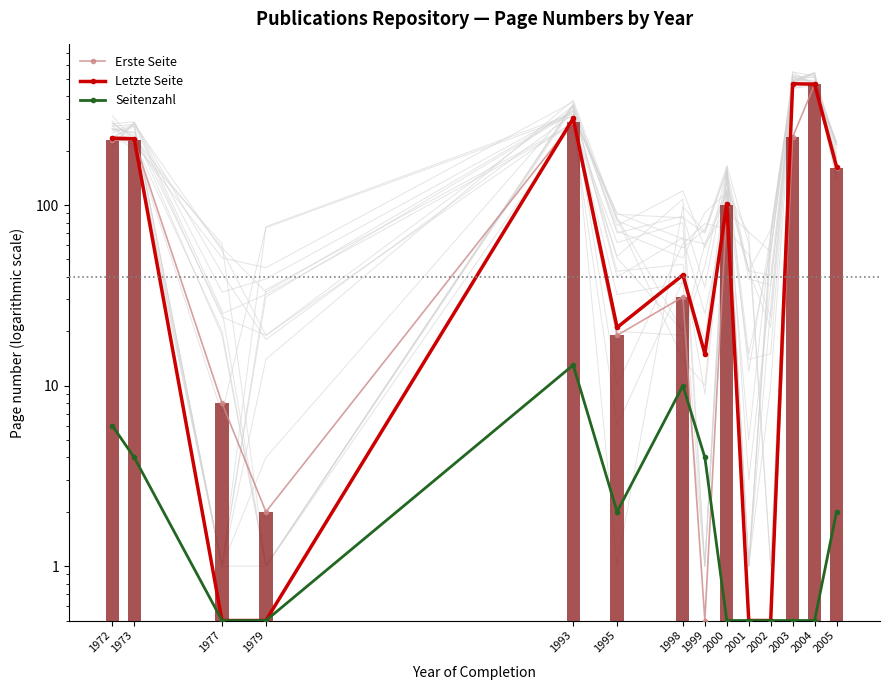

Which category has the lowest value in the Letzte Seite series?

1977